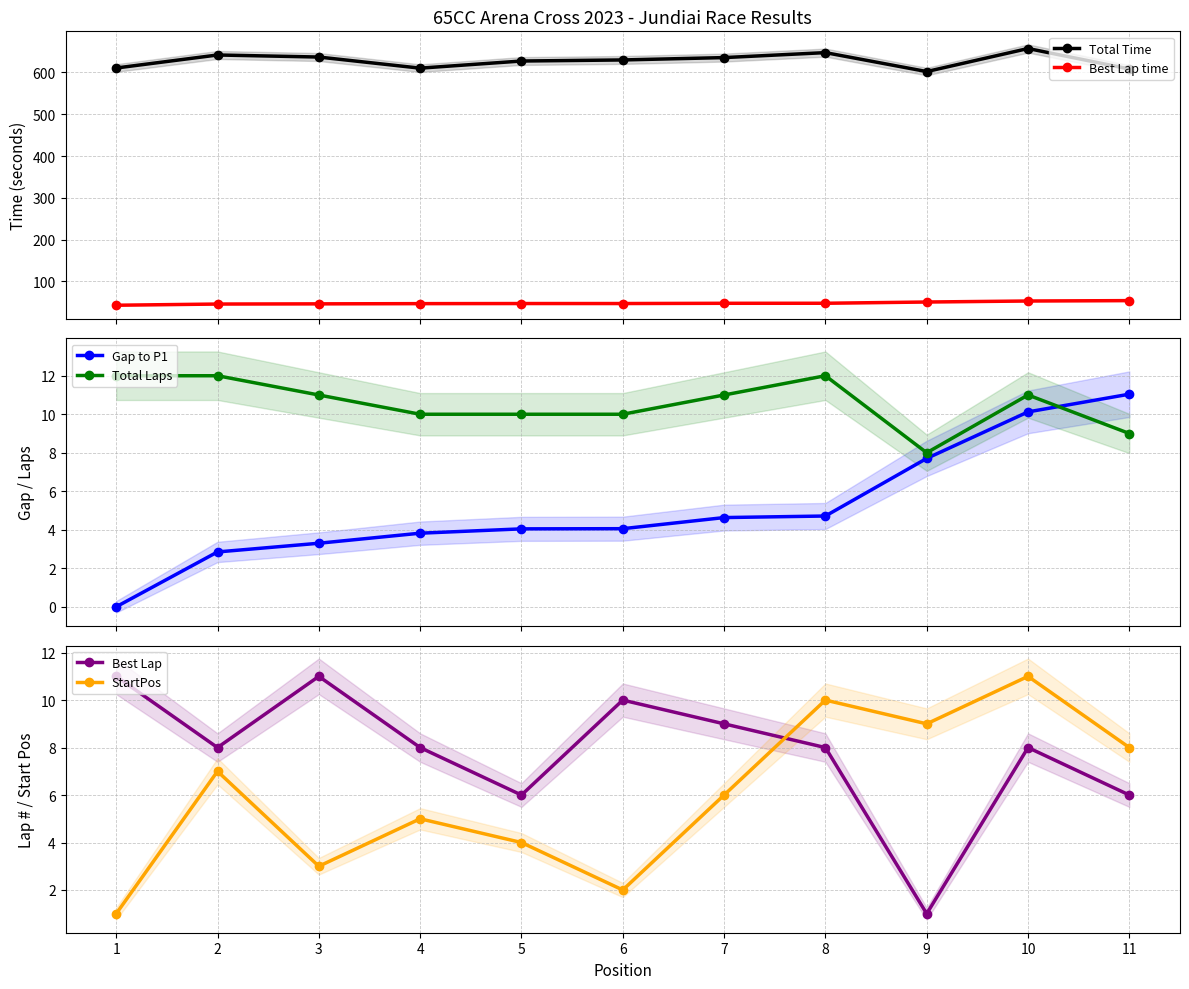

True or false: Best Lap and Total Laps intersect in this chart.

False